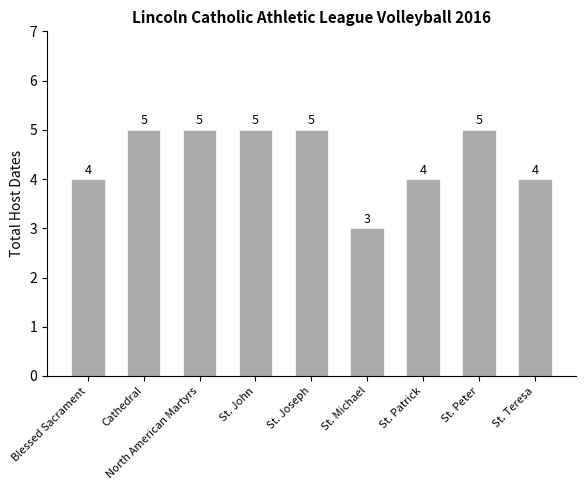

What is the change in value from Cathedral to St. Patrick?

-1